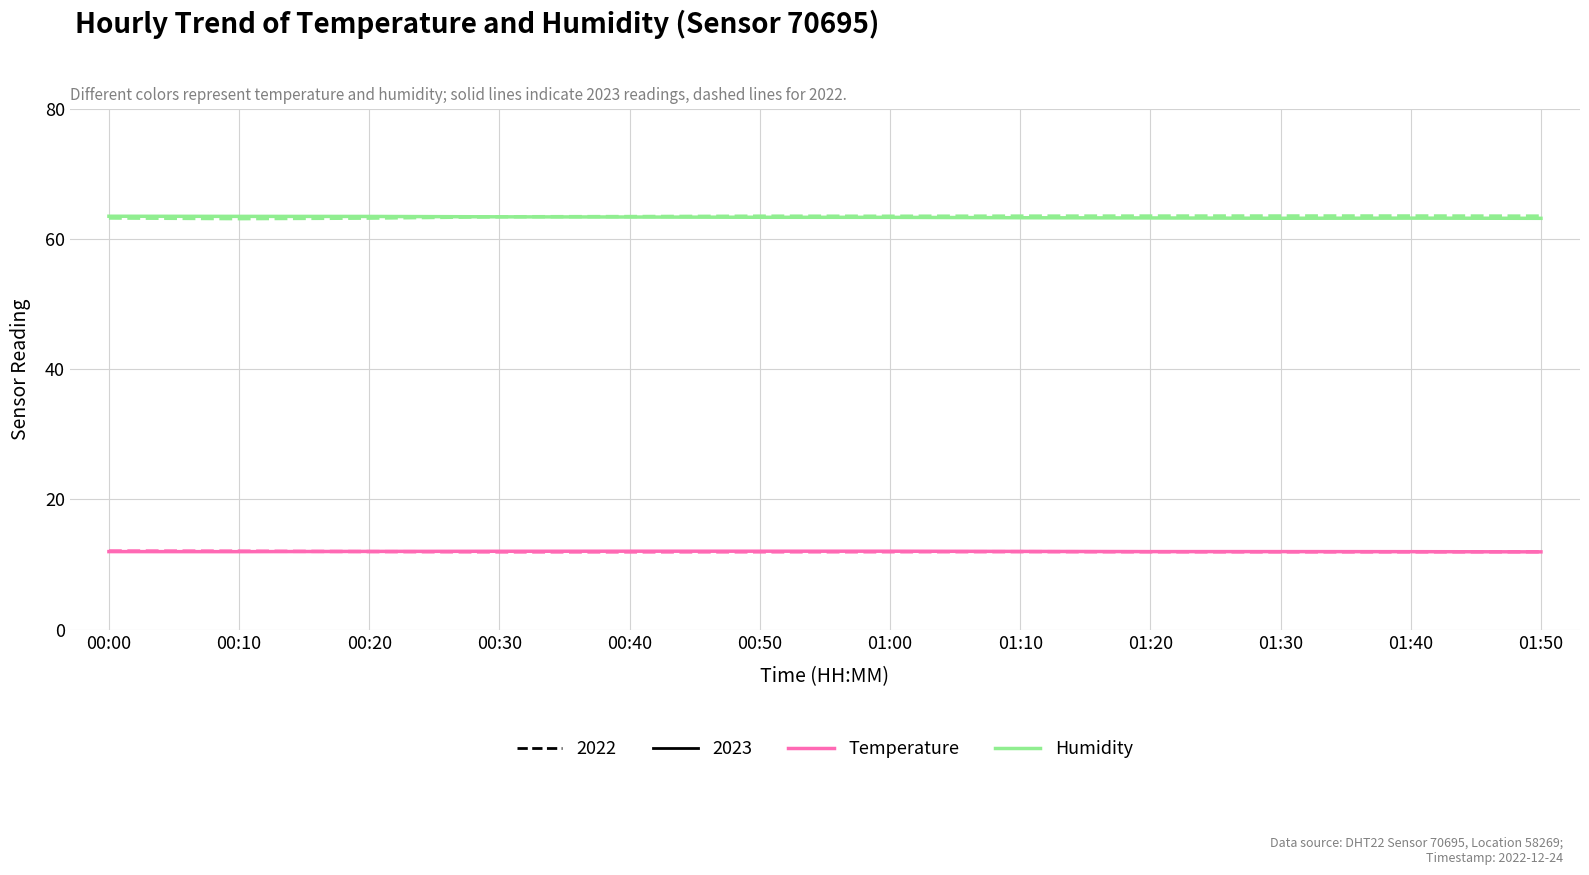

What is the total value across all series at 01:20?

150.7